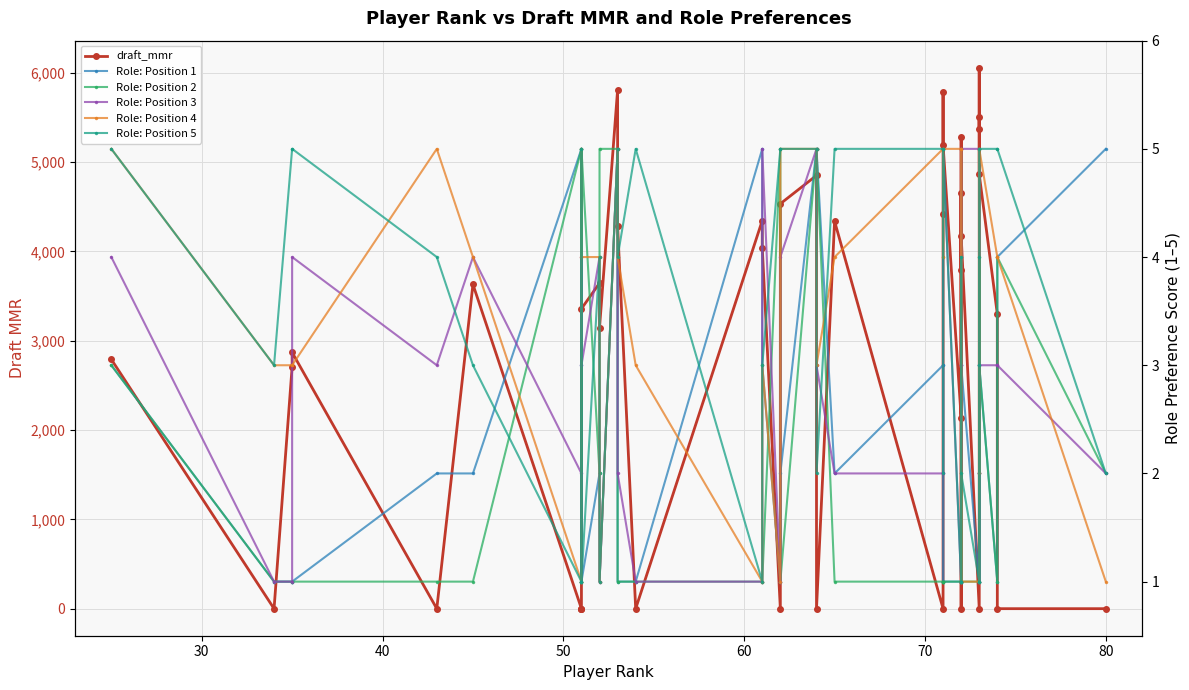

Does the chart have visible grid lines?

Yes